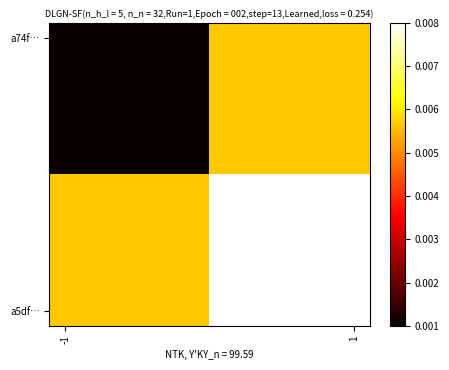

How many series are shown in this chart?

10